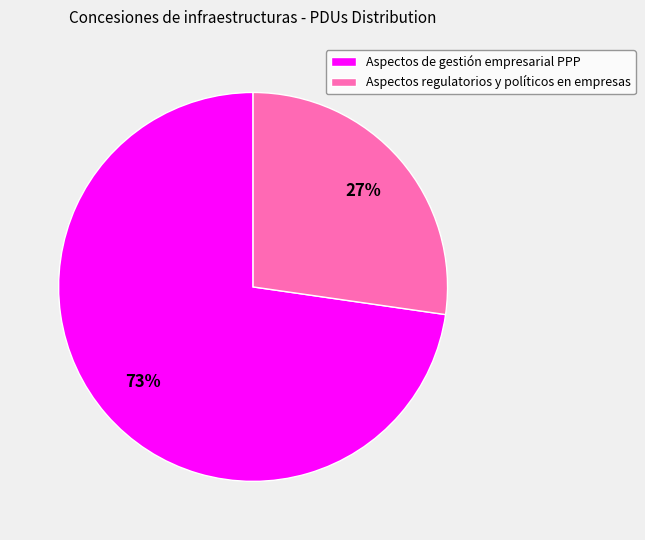

Combined, do Aspectos de gestión empresarial PPP and Aspectos regulatorios y políticos en empresas account for over 50%?

Yes